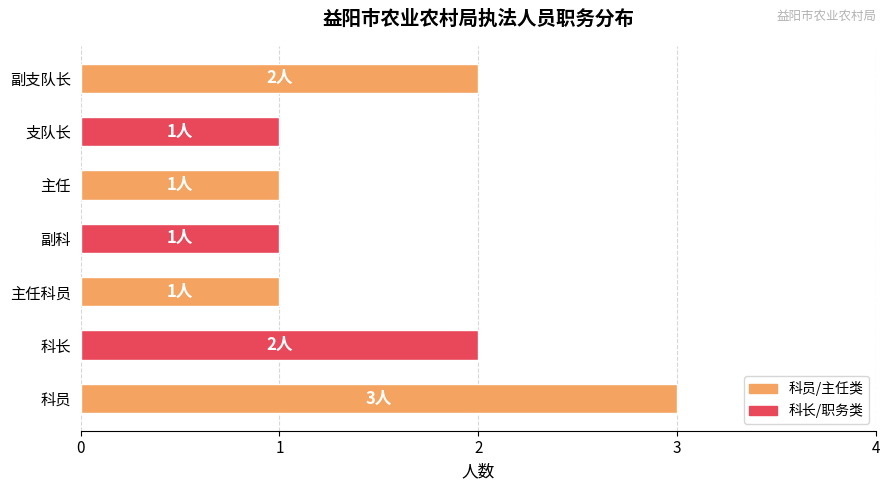

What is the difference between the maximum and minimum values?

2